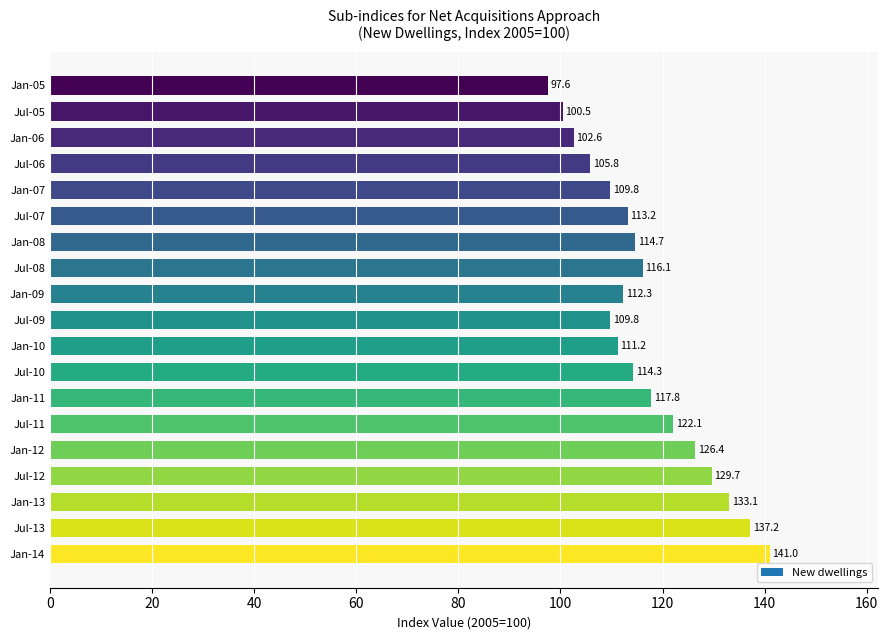

Between Jul-11 and Jan-07, which is larger?

Jul-11